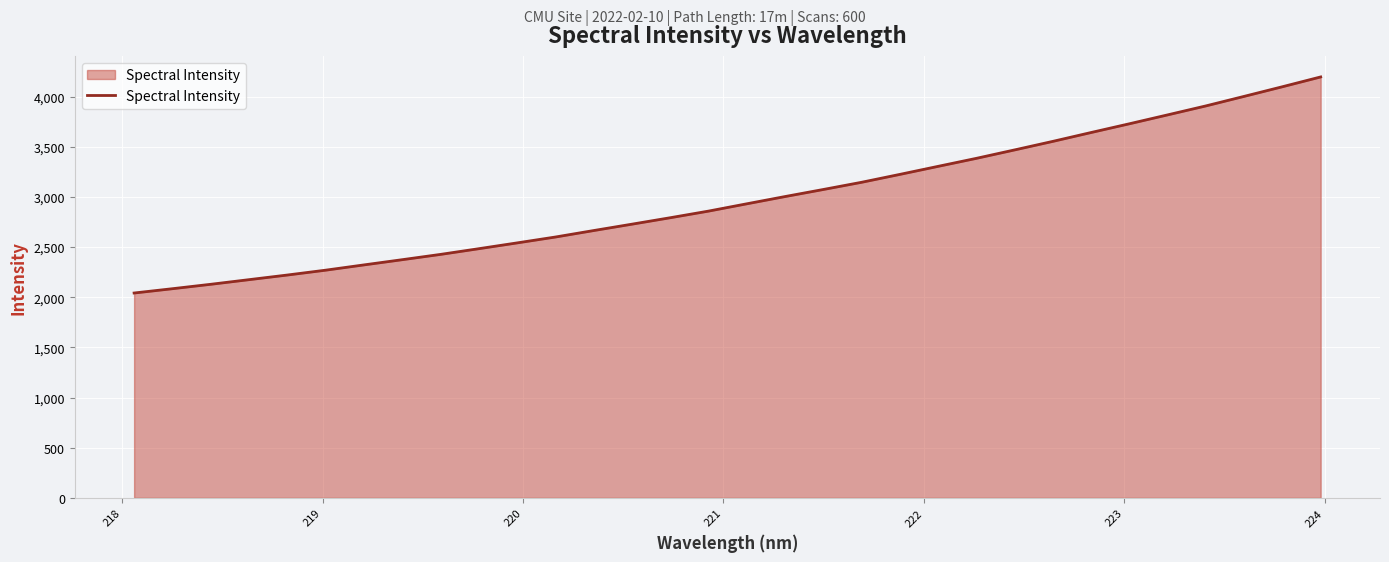

What is the difference between the maximum and minimum values?

2154.1